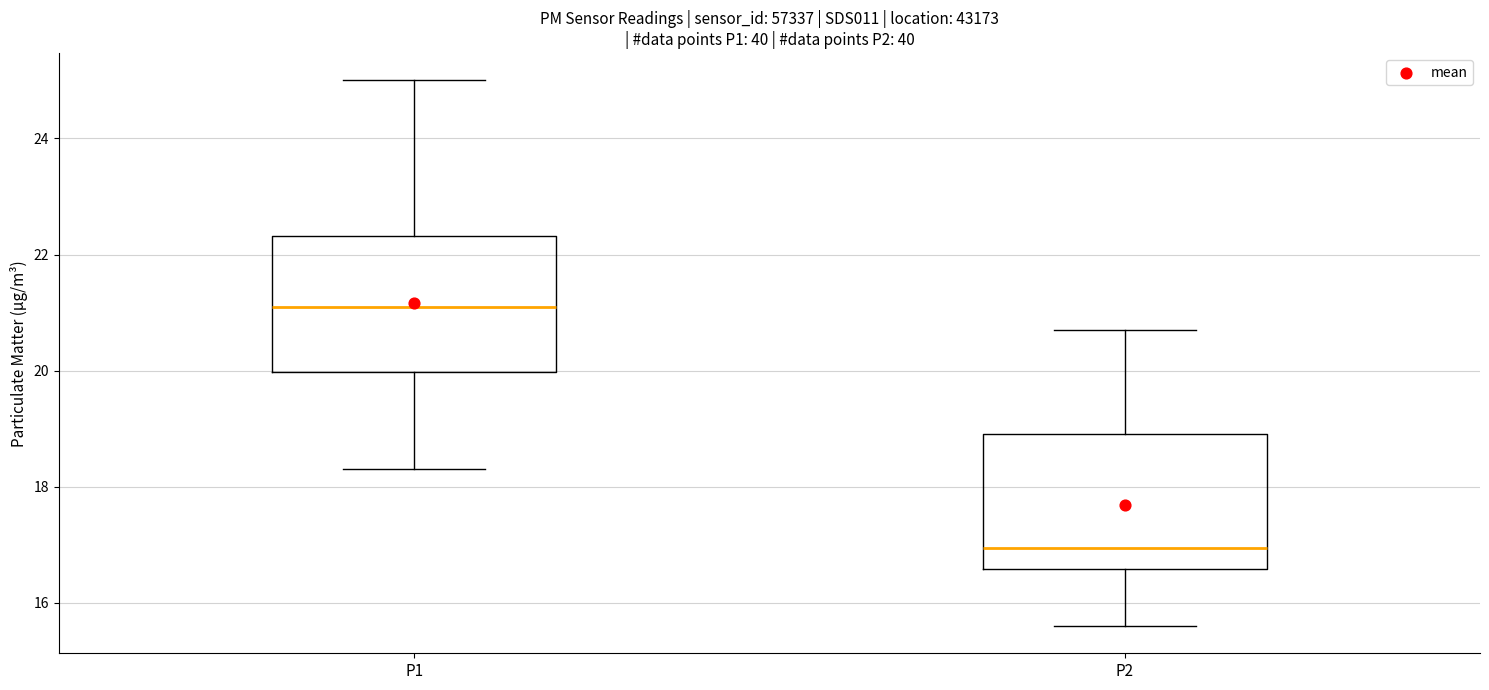

Where does the upper whisker of the box for P1 end on the y-axis? The values are not printed on the chart, so give them approximately, as read against the axis.

25.0